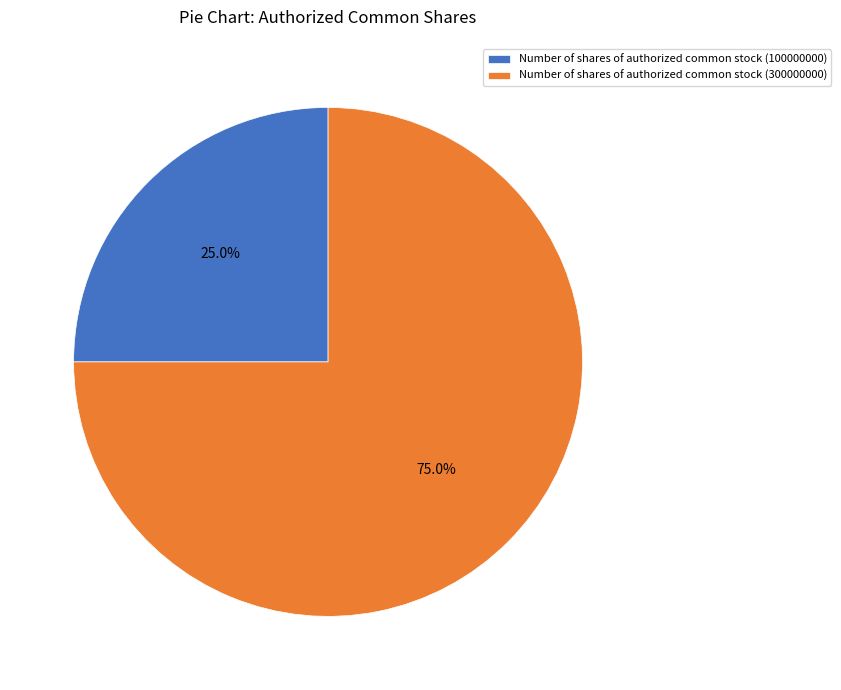

To the nearest percent, what is the average slice percentage?

50%